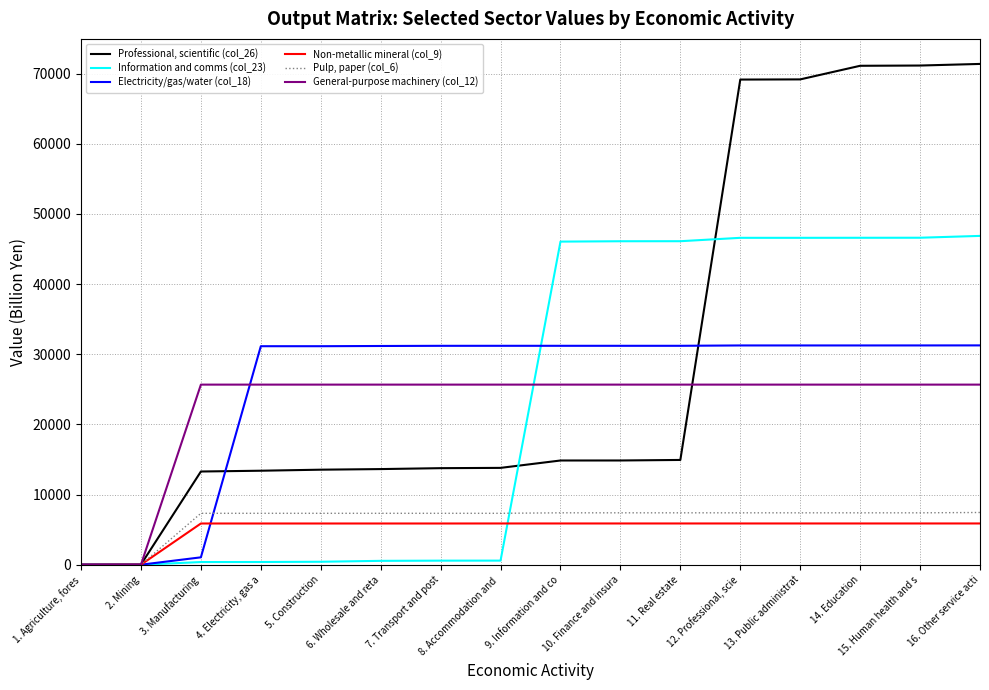

At which label does Electricity/gas/water (col_18) first exceed 31204?

8. Accommodation and 